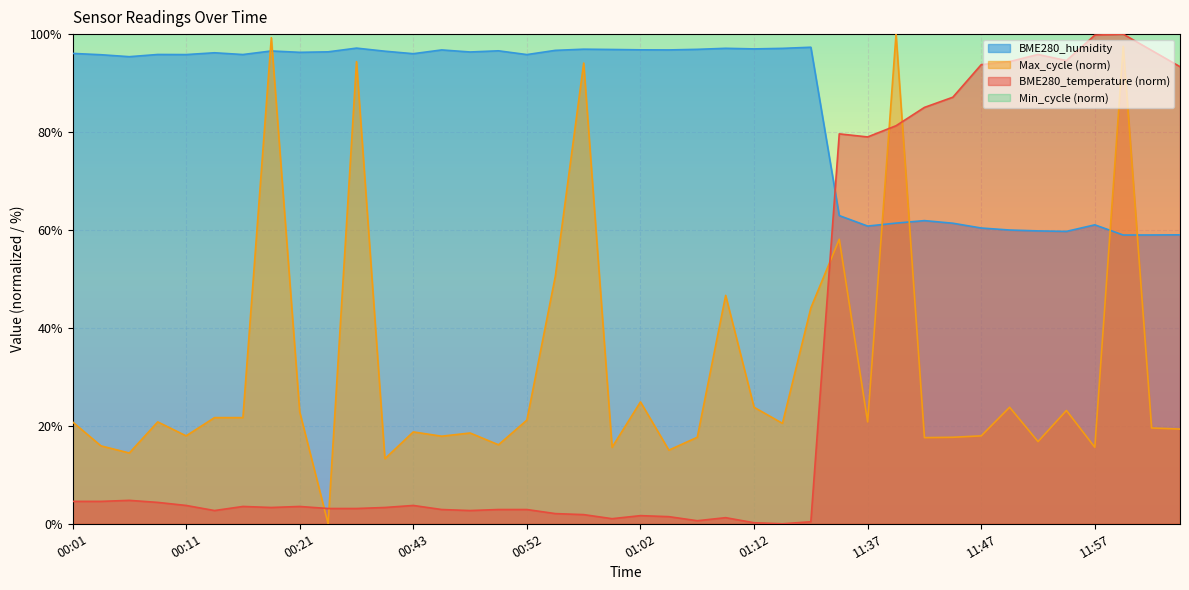

What value does the BME280_humidity series have at 11:52?

59.8